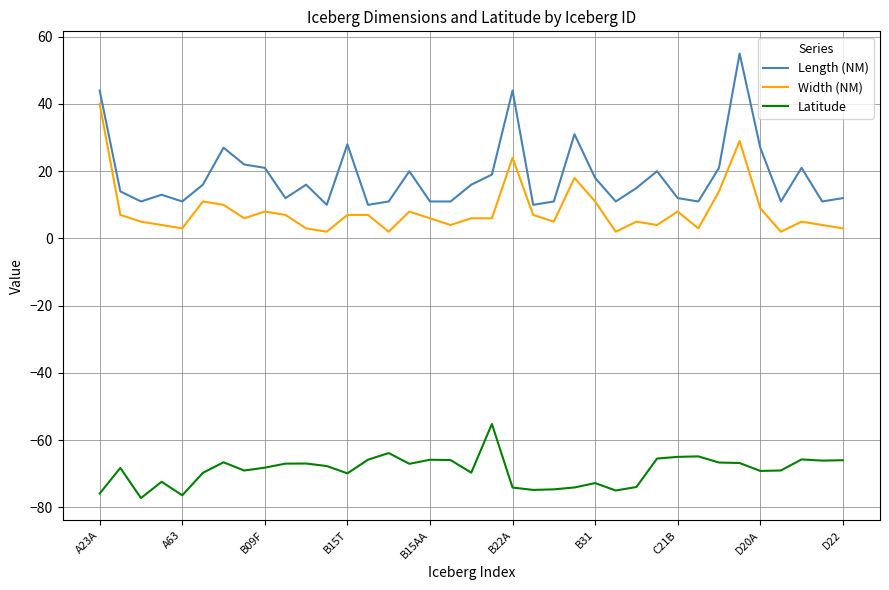

What is the difference between the maximum and minimum values in the Length (NM) series?

45.0